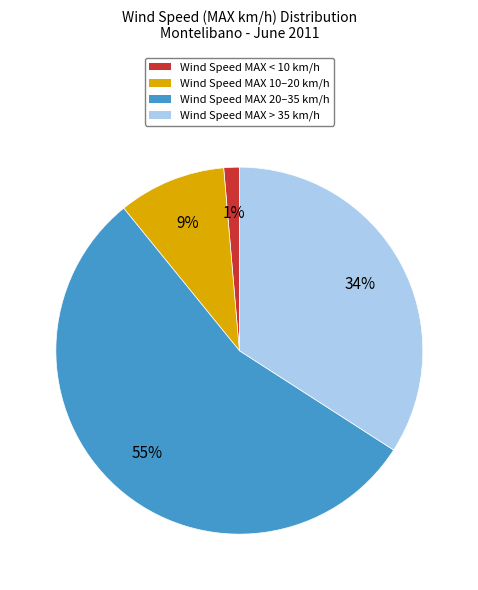

To the nearest percent, what is the average slice percentage?

25%